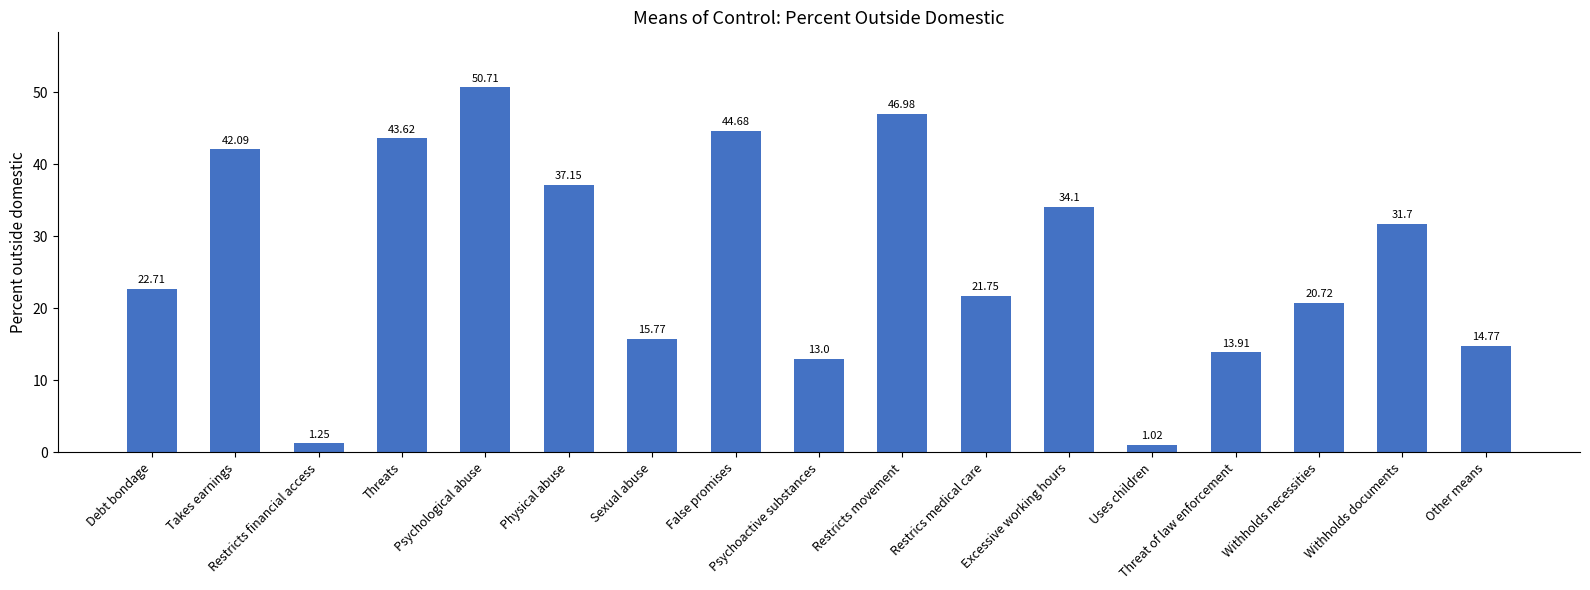

Which category has the lowest value across all series?

Uses children